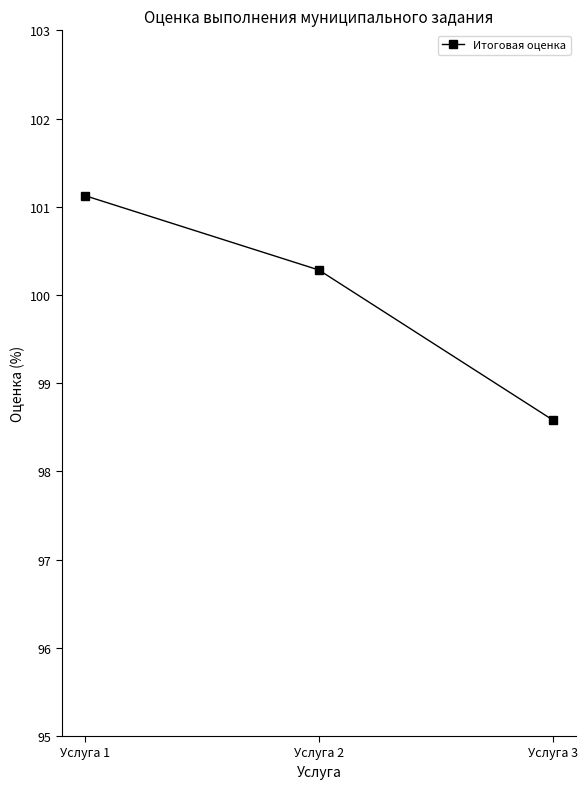

What is the change in value from Услуга 2 to Услуга 3?

-1.7